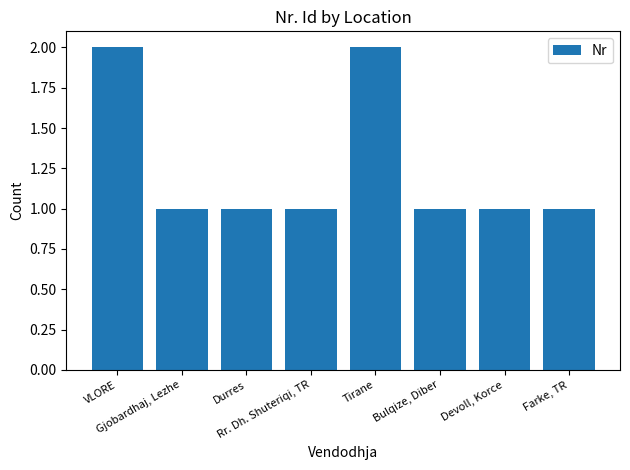

What is the value of the 2nd bar from the left?

1